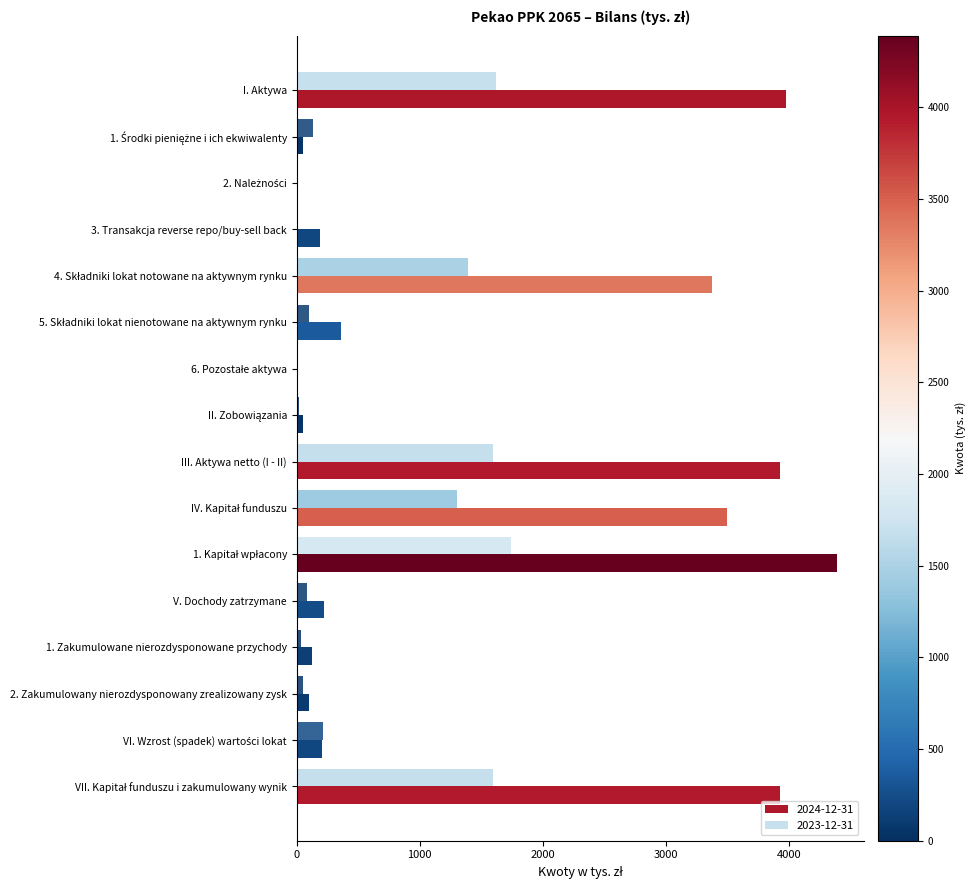

What position from the right is 1. Zakumulowane nierozdysponowane przychody?

4